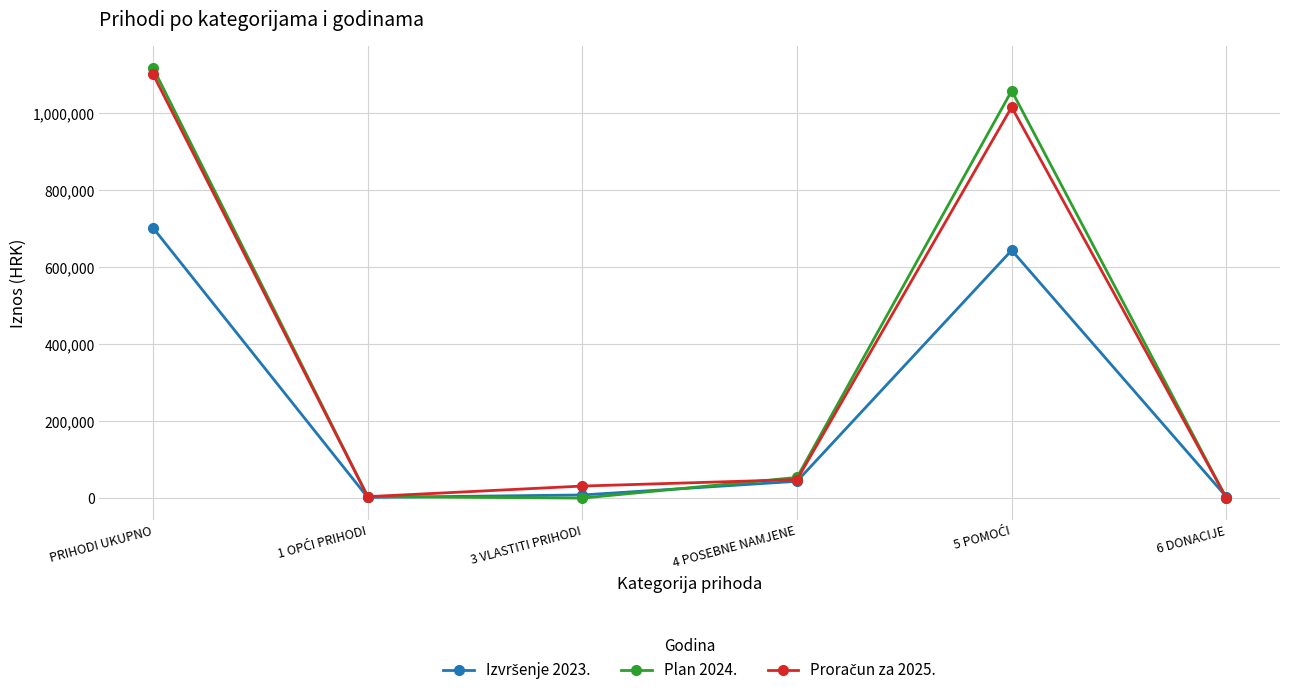

What is the label of the 3rd point from the left?

3 VLASTITI PRIHODI